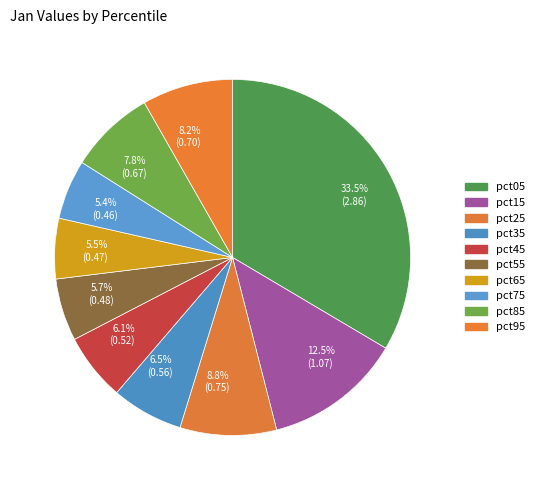

What is the largest slice in the pie chart?

33.5% (2.86)